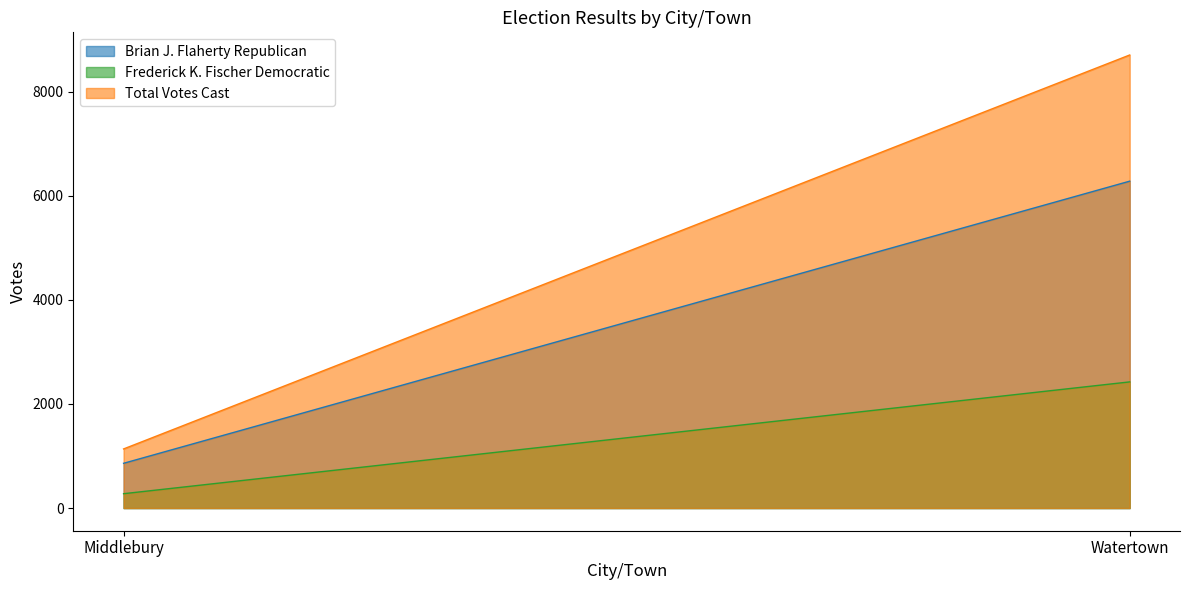

Does the chart display data point markers on the line(s)?

No